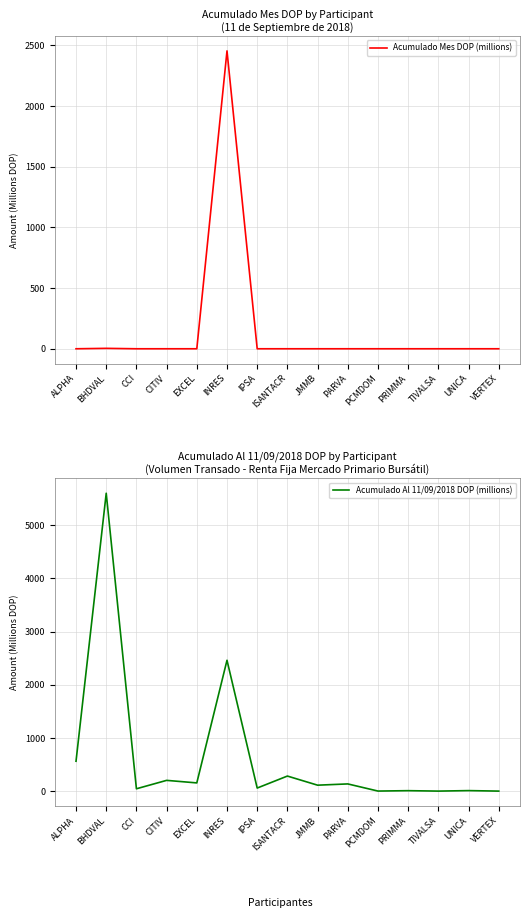

The value of Acumulado Al 11/09/2018 DOP (millions) at TIVALSA is 1.5. True or false?

True